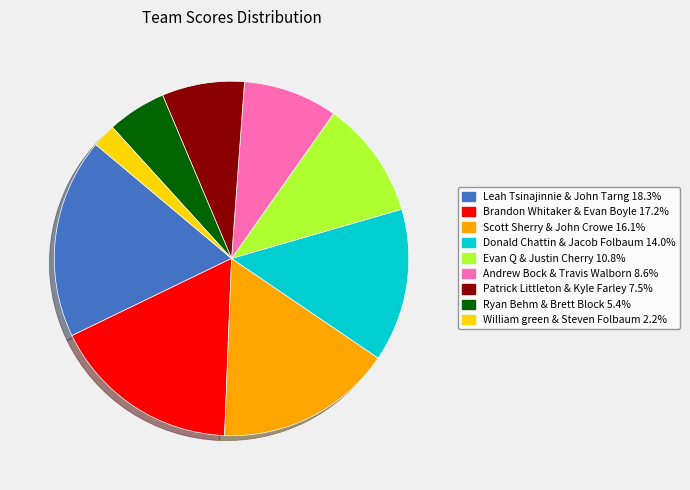

The Scott Sherry & John Crowe slice represents 9% of the pie. True or false?

False